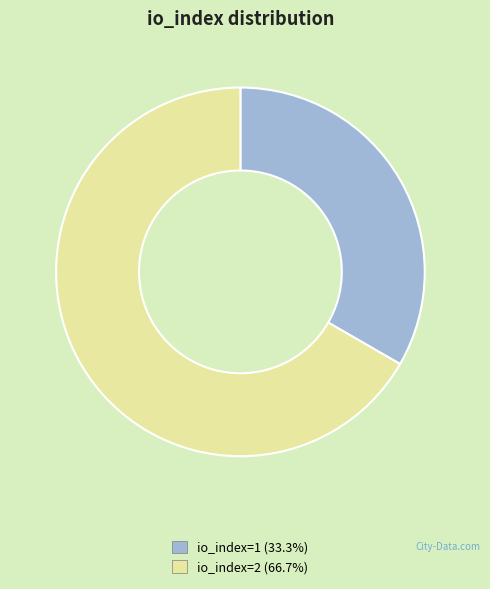

Between io_index=2 and io_index=1, which is larger?

io_index=2